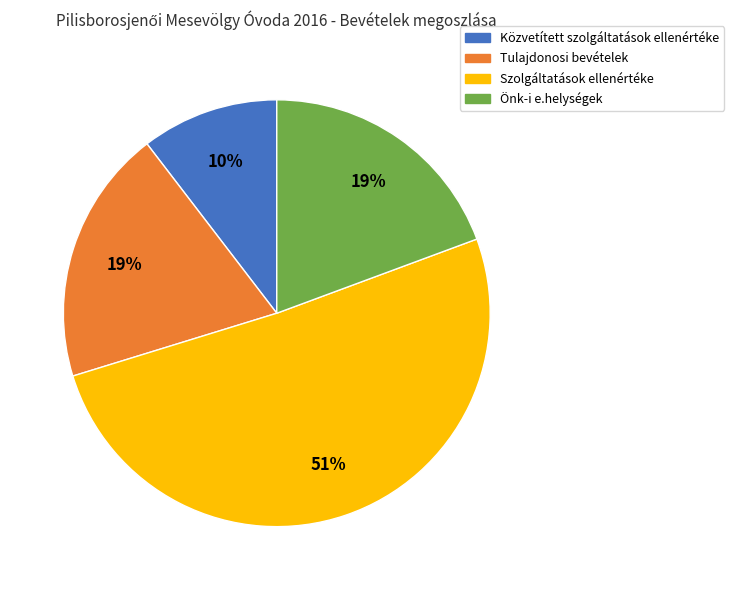

Count the number of slices in the pie.

4